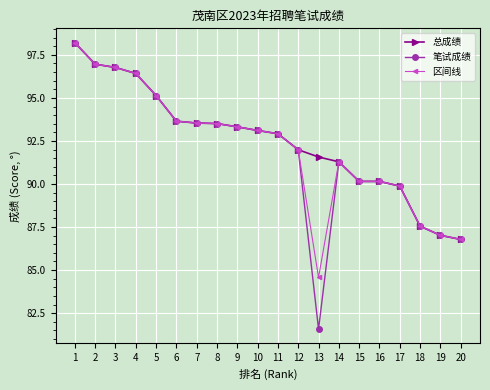

Which category has the highest value in the 笔试成绩 series?

1